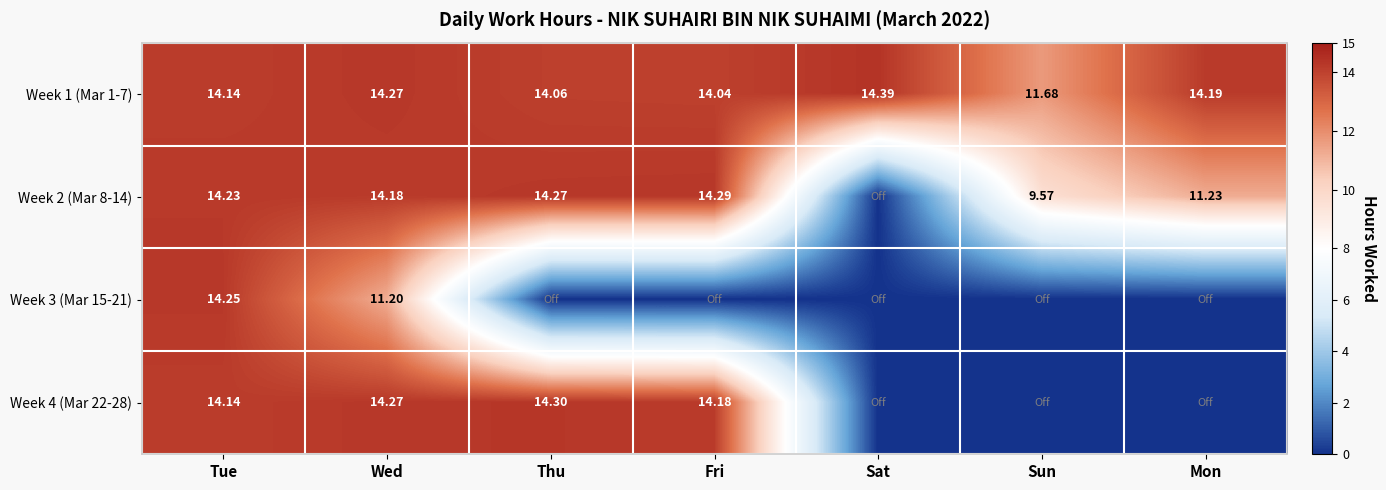

What value does the Week 1 (Mar 1-7) series have at Wed?

14.3